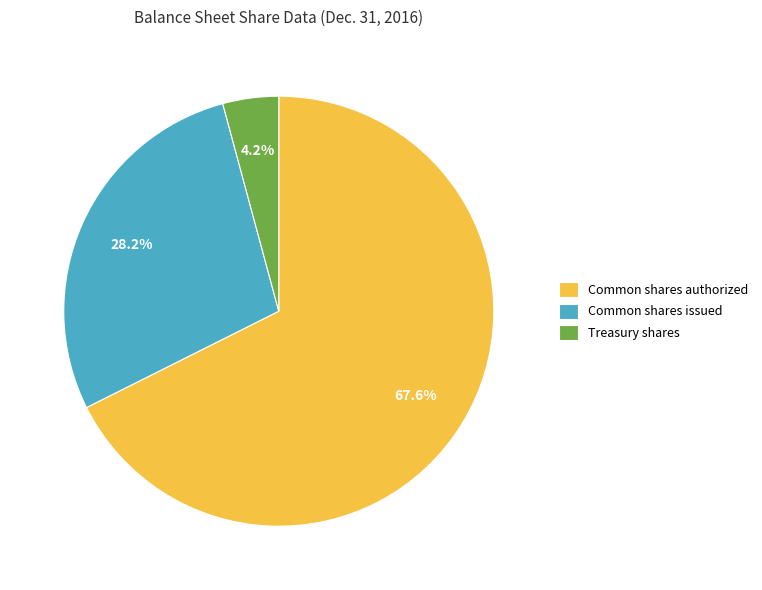

To the nearest percent, what portion does Common shares authorized represent?

68%